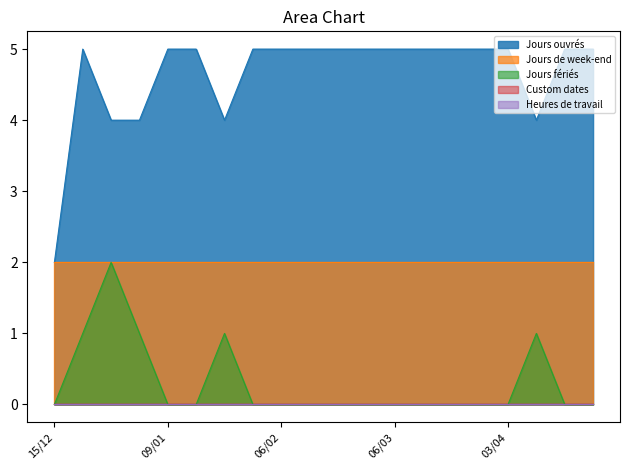

Reading left to right, extract all data points from this chart.

Jours ouvrés: 15/12=2	19/12=5	26/12=4	02/01=4	09/01=5	16/01=5	23/01=4	30/01=5	06/02=5	13/02=5	20/02=5	27/02=5	06/03=5	13/03=5	20/03=5	27/03=5	03/04=5	10/04=4	17/04=5	24/04=5
Jours de week-end: 15/12=2	19/12=2	26/12=2	02/01=2	09/01=2	16/01=2	23/01=2	30/01=2	06/02=2	13/02=2	20/02=2	27/02=2	06/03=2	13/03=2	20/03=2	27/03=2	03/04=2	10/04=2	17/04=2	24/04=2
Jours fériés: 15/12=0	19/12=1	26/12=2	02/01=1	09/01=0	16/01=0	23/01=1	30/01=0	06/02=0	13/02=0	20/02=0	27/02=0	06/03=0	13/03=0	20/03=0	27/03=0	03/04=0	10/04=1	17/04=0	24/04=0
Custom dates: 15/12=0	19/12=0	26/12=0	02/01=0	09/01=0	16/01=0	23/01=0	30/01=0	06/02=0	13/02=0	20/02=0	27/02=0	06/03=0	13/03=0	20/03=0	27/03=0	03/04=0	10/04=0	17/04=0	24/04=0
Heures de travail: 15/12=0	19/12=0	26/12=0	02/01=0	09/01=0	16/01=0	23/01=0	30/01=0	06/02=0	13/02=0	20/02=0	27/02=0	06/03=0	13/03=0	20/03=0	27/03=0	03/04=0	10/04=0	17/04=0	24/04=0